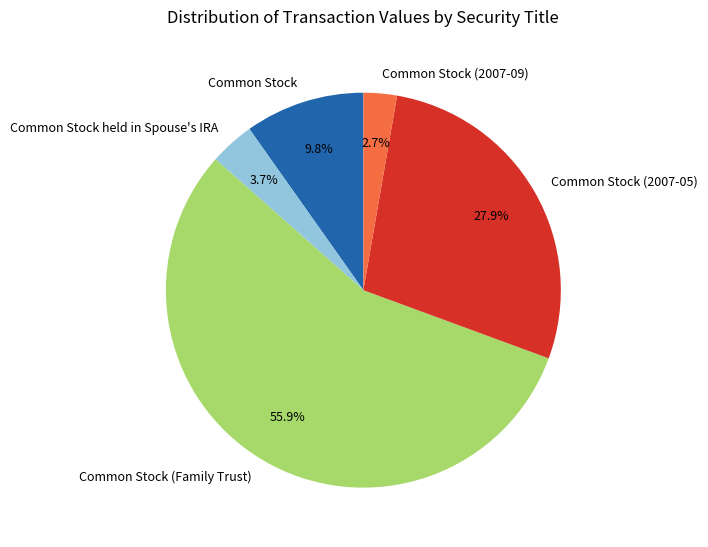

Rank the categories by value from lowest to highest.

Common Stock (2007-09), Common Stock held in Spouse's IRA, Common Stock, Common Stock (2007-05), Common Stock (Family Trust)